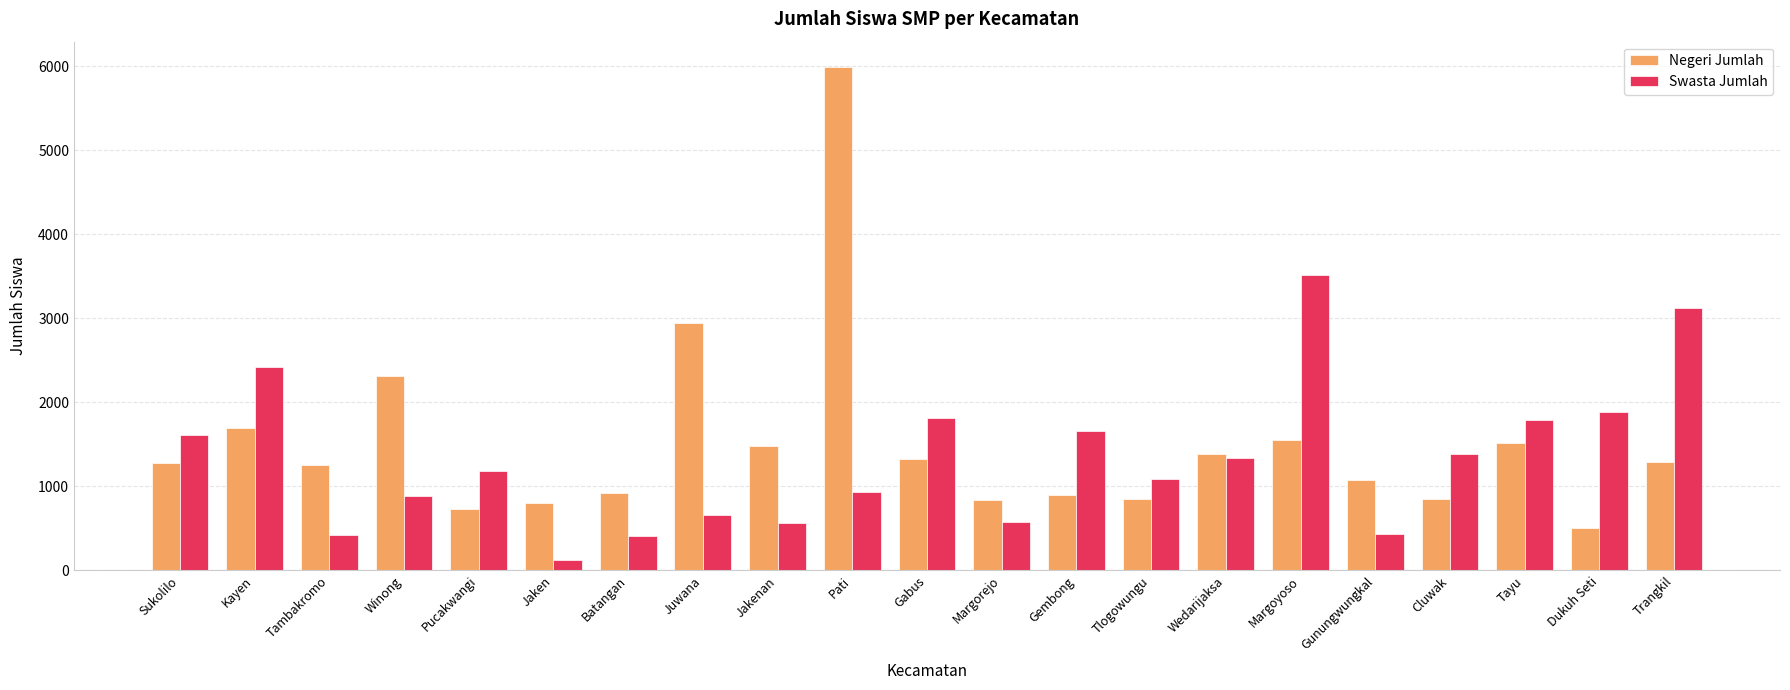

How many bars are there in each group?

2